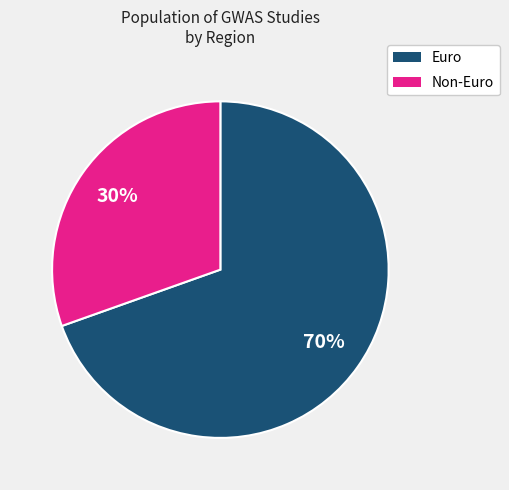

To the nearest percent, what is the average slice percentage?

50%